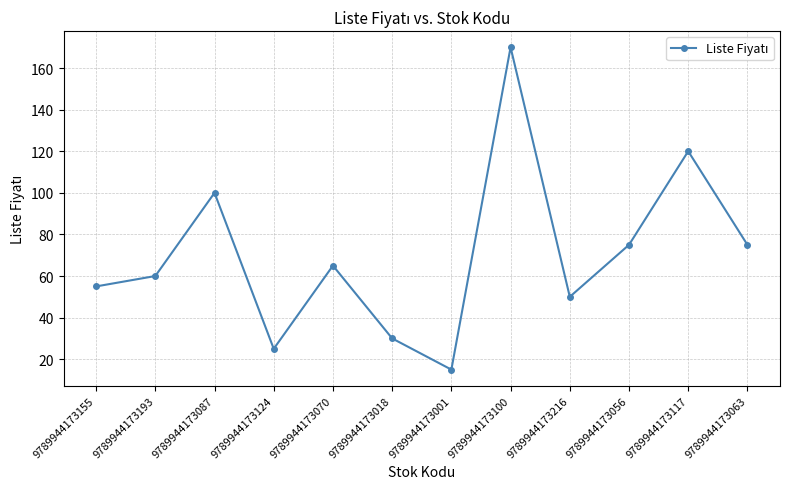

True or false: there are more than 1 points higher than both neighbors.

True